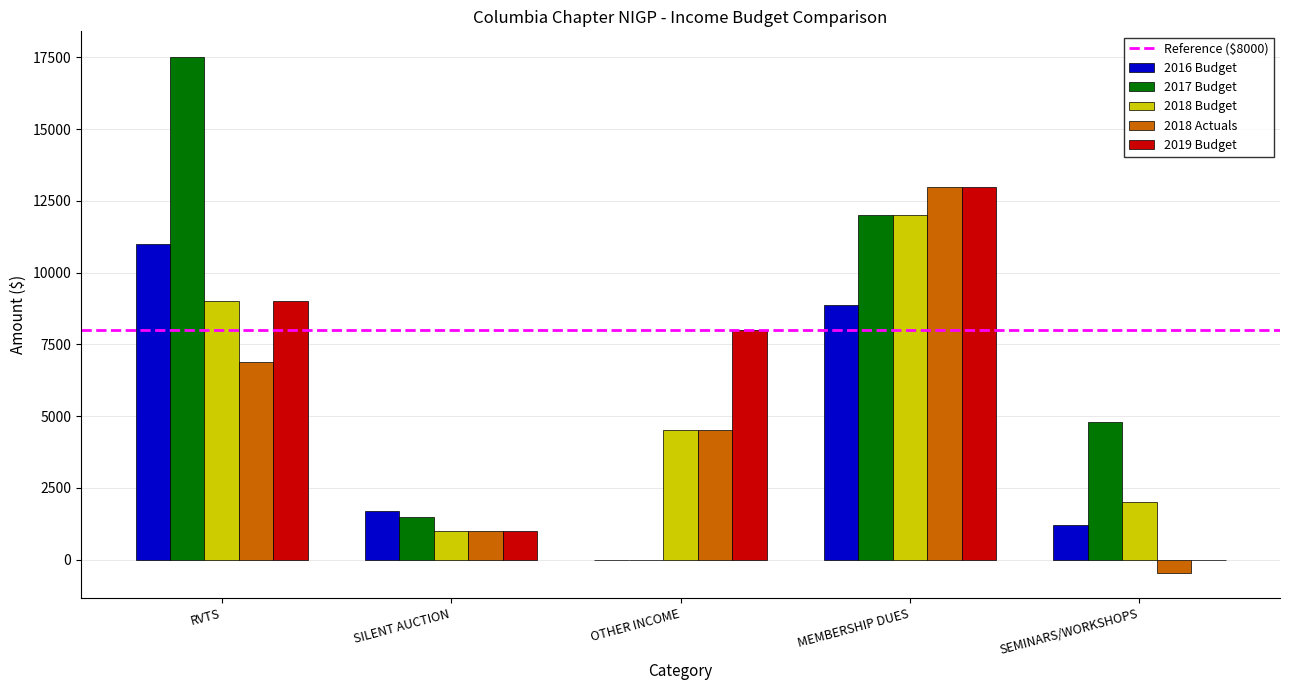

Which series has the largest total across all categories?

2017 Budget